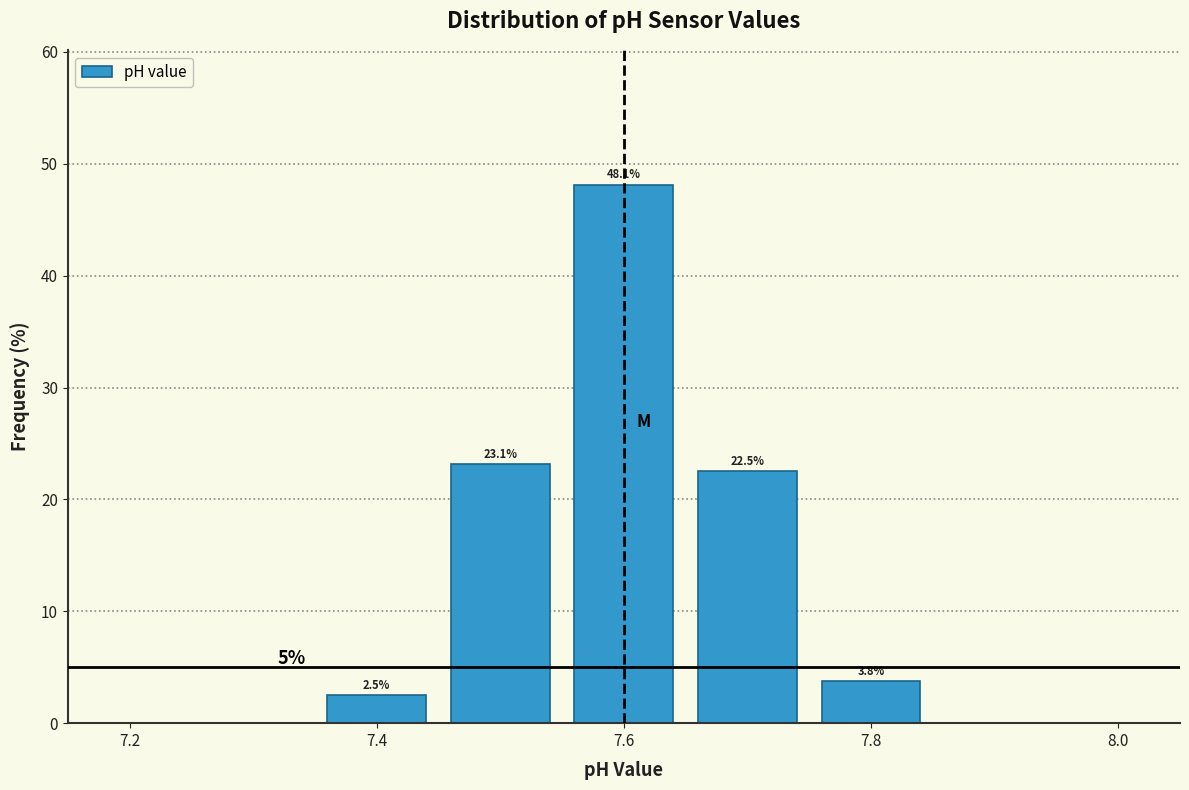

What is the height of the bar covering 7.75 to 7.85 on the x-axis? The bar edges are not printed on the chart, so give them approximately, as read against the axis.

3.8